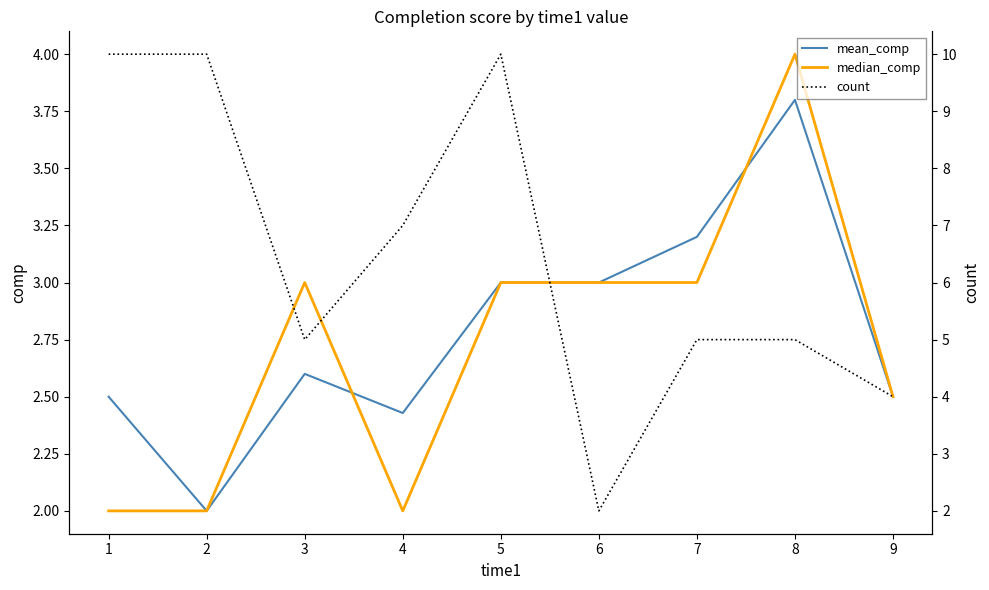

What is the difference between the median_comp values at 1 and 8?

2.0